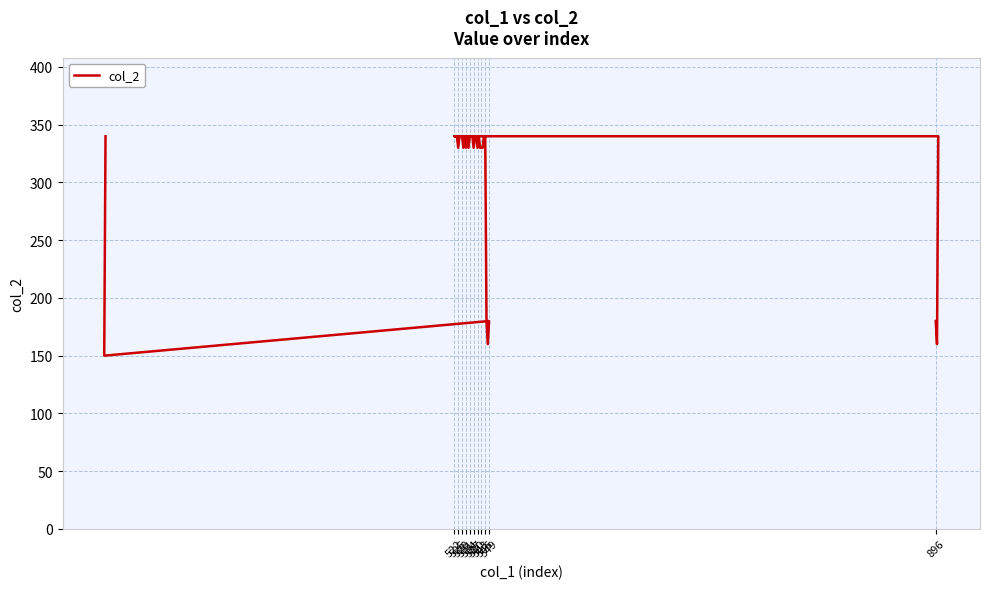

What is the sum of all values?

10100